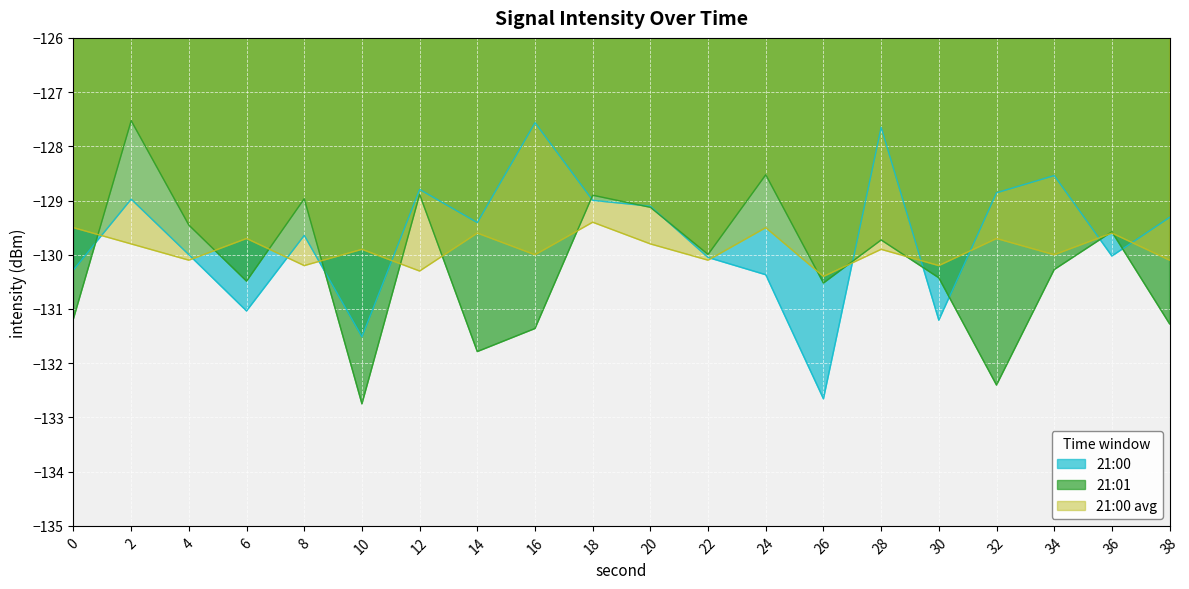

What is the sum of the 21:00 avg values at 12 and 8?

-260.5